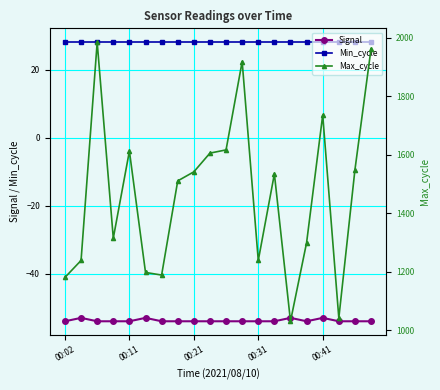

At 17, list the series in order from largest to smallest.

Max_cycle, Min_cycle, Signal